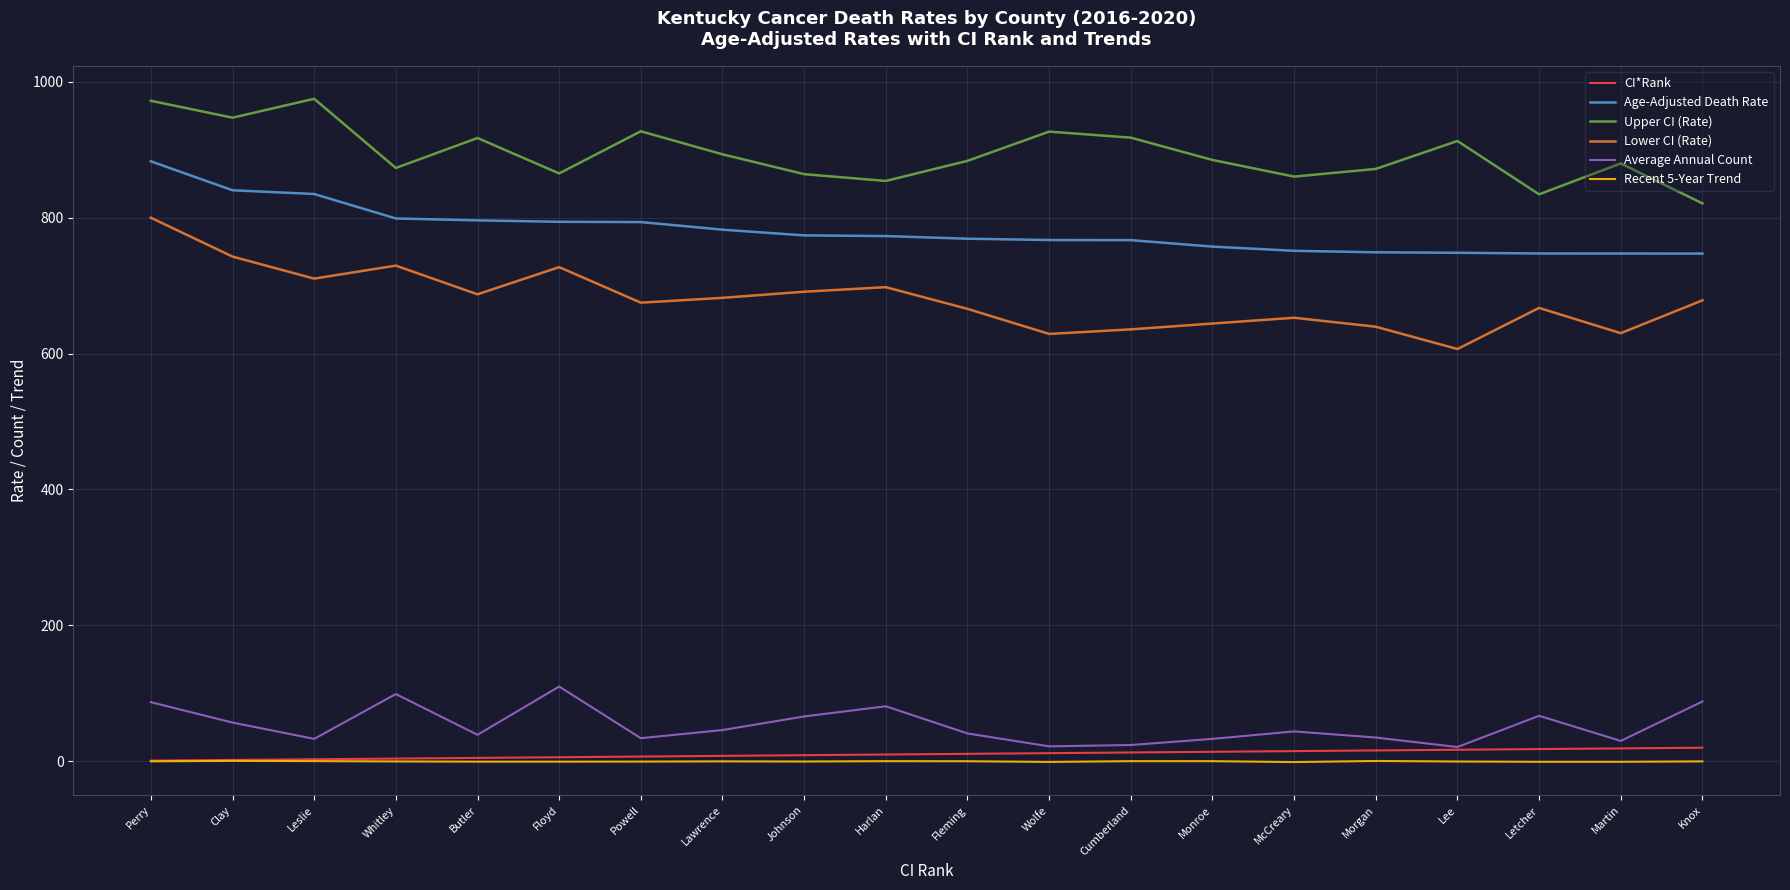

What is the total value across all series at Leslie?

2556.3